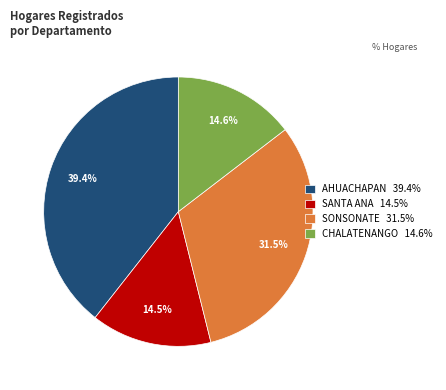

What is the largest slice in the pie chart?

AHUACHAPAN 39.4%